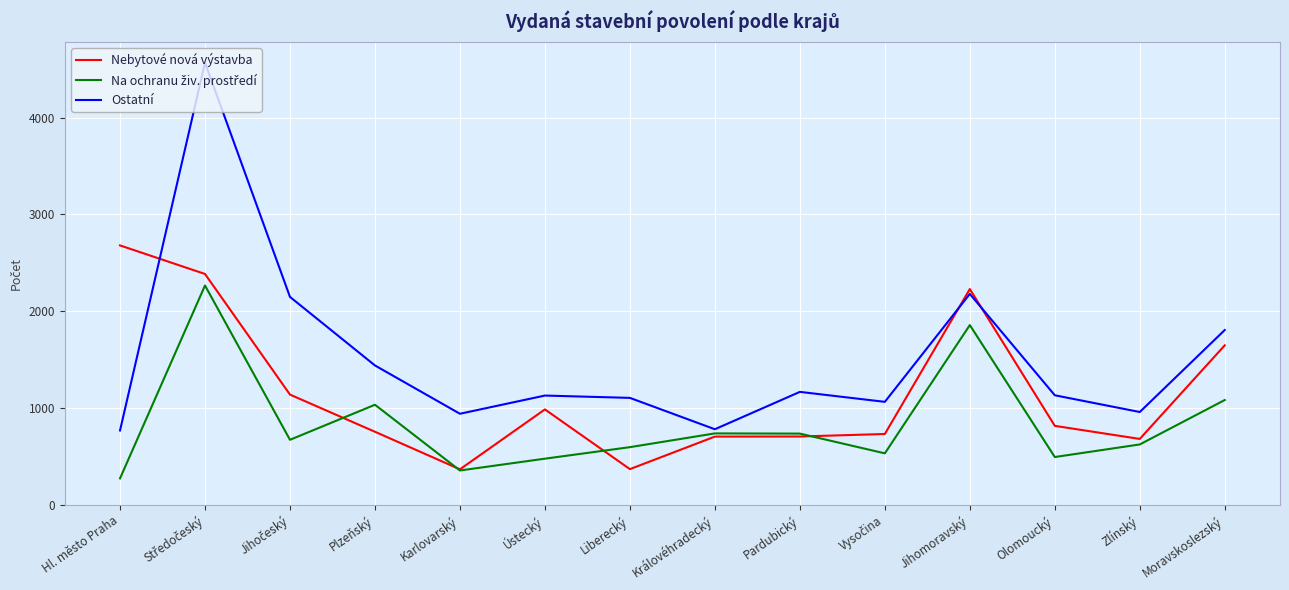

After their last crossing, which series has the higher values: Ostatní or Nebytové nová výstavba?

Ostatní